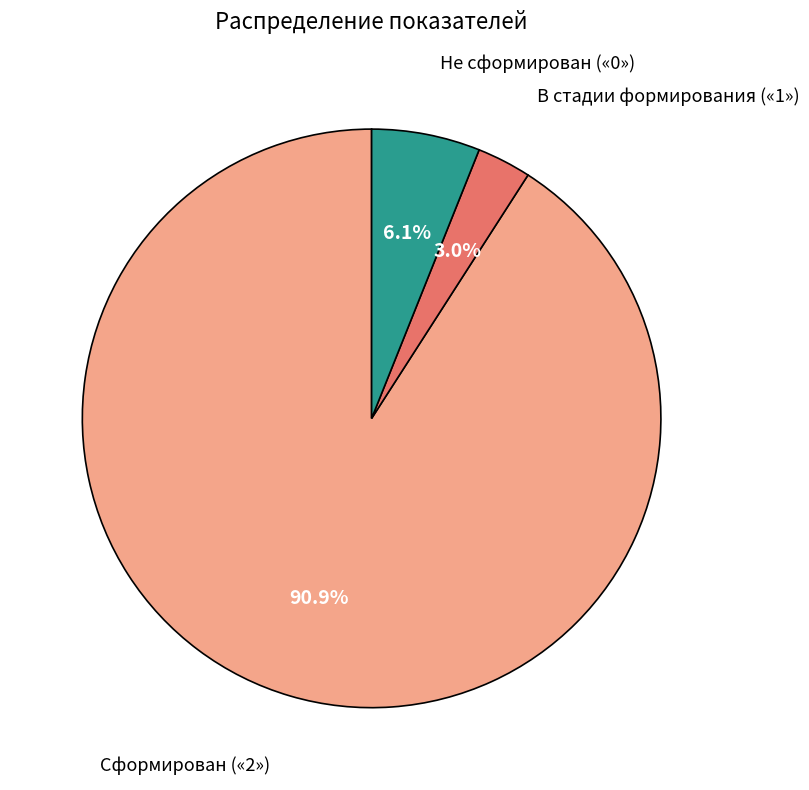

Is there any slice that represents more than half of the pie?

Yes